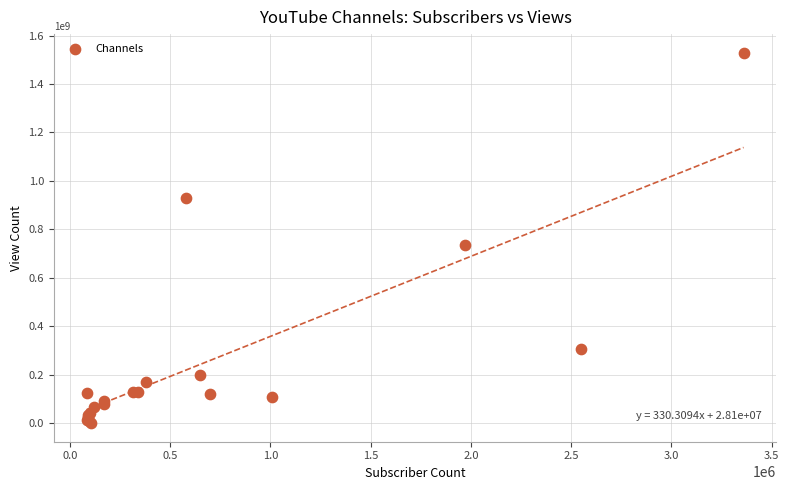

What Y value in the scatter plot is closest to 764811117?

735751831